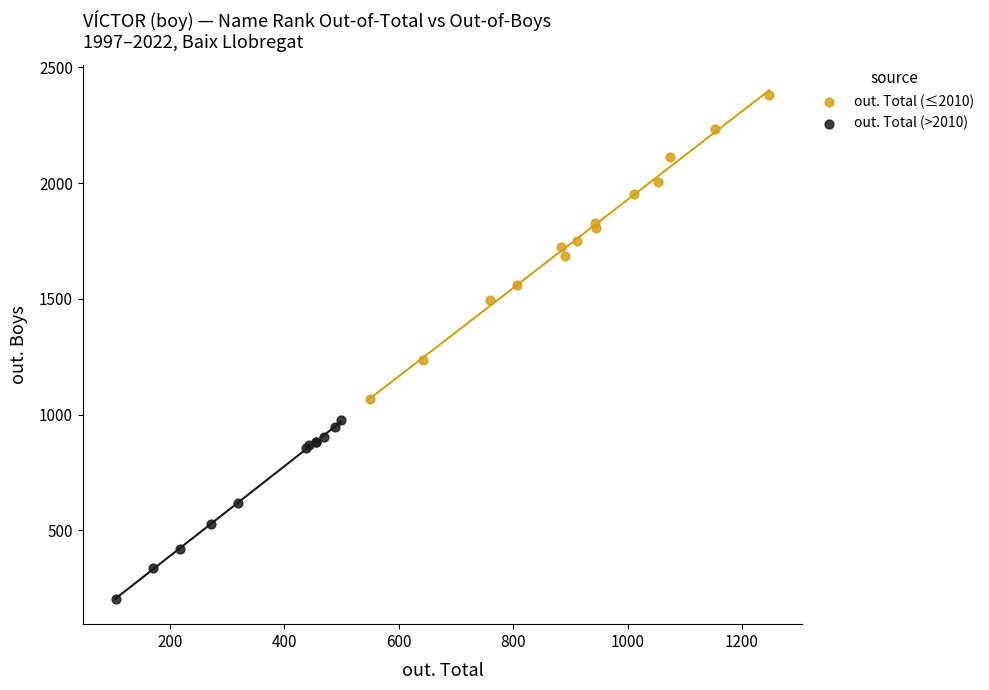

Which series reaches the maximum Y coordinate?

out. Total (≤2010)